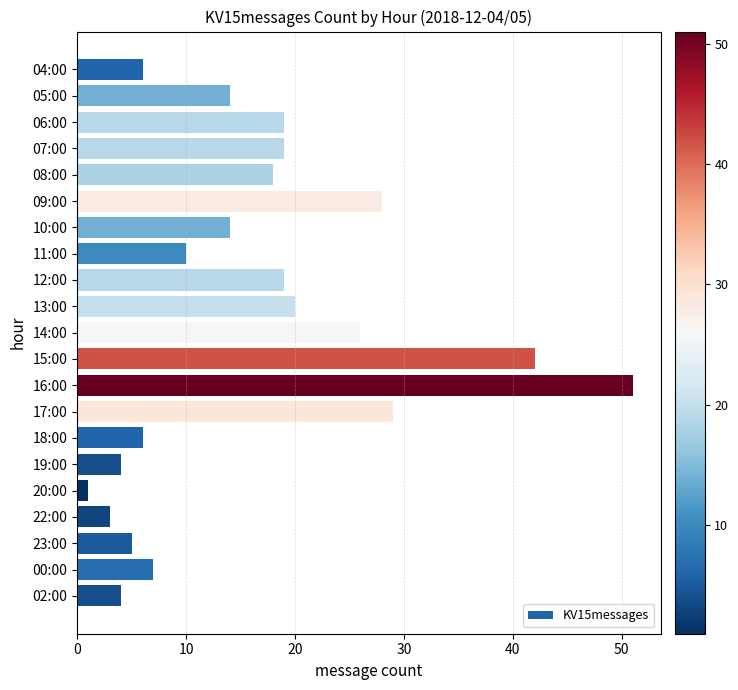

What is the average value?

16